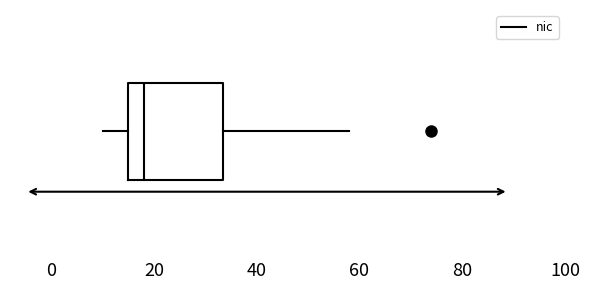

Where is the right edge of the box on the x-axis? The values are not printed on the chart, so give them approximately, as read against the axis.

34